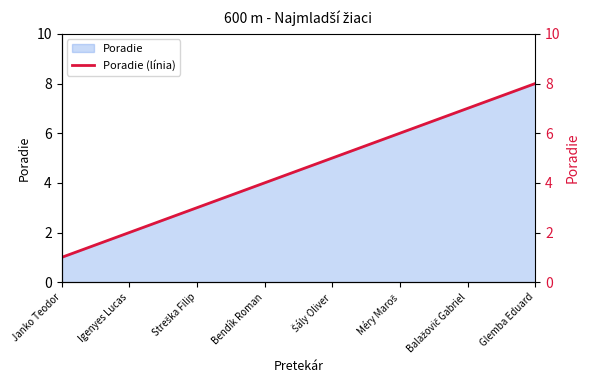

What value does the data have at Bendík Roman?

4